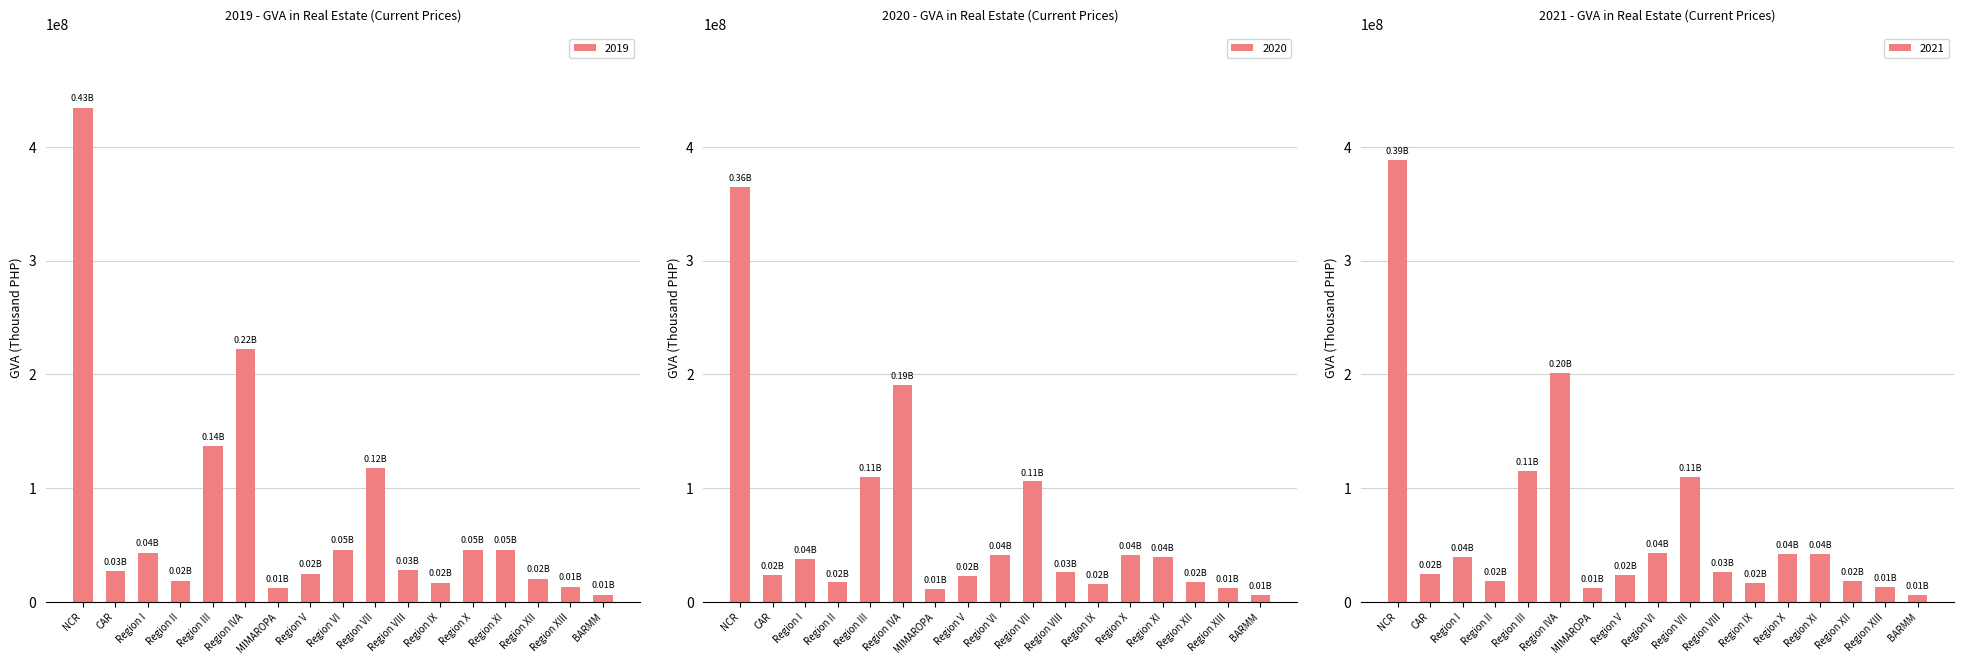

At which label is 2020 closest to 185331757?

Region IVA